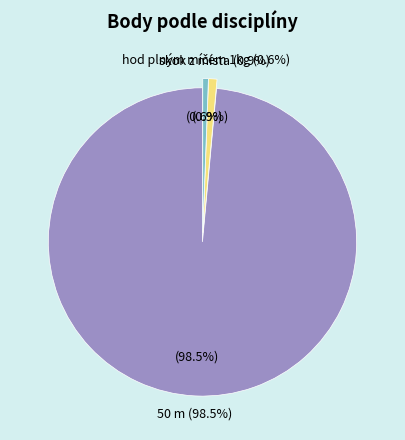

Is the sum of skok z místa and 8 greater than half?

No